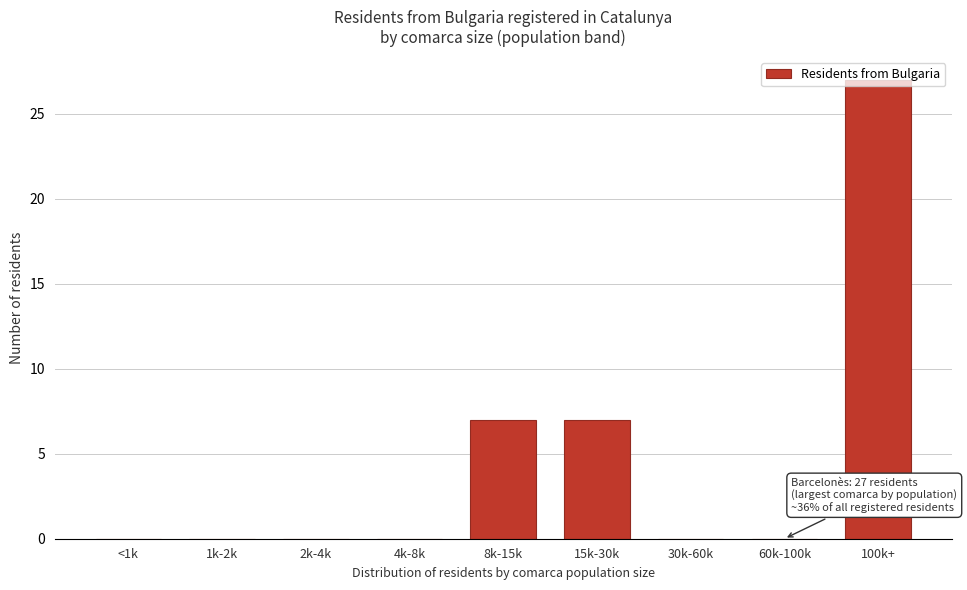

What is the maximum value shown in the chart?

27